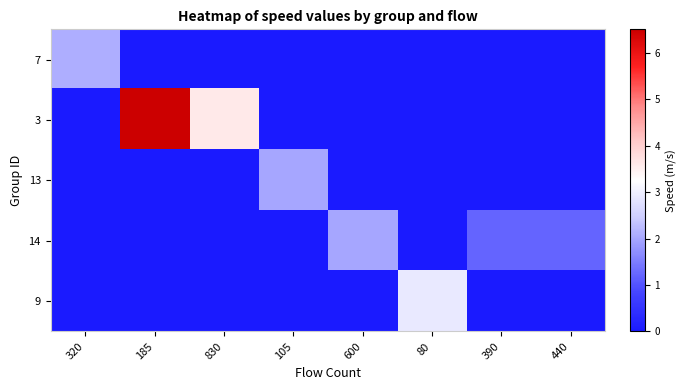

Which label corresponds to the largest value in the chart?

185